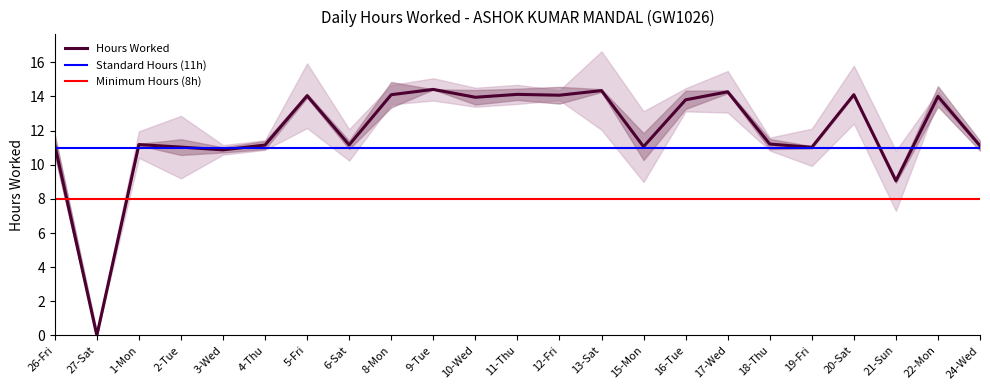

Does the chart have visible grid lines?

No